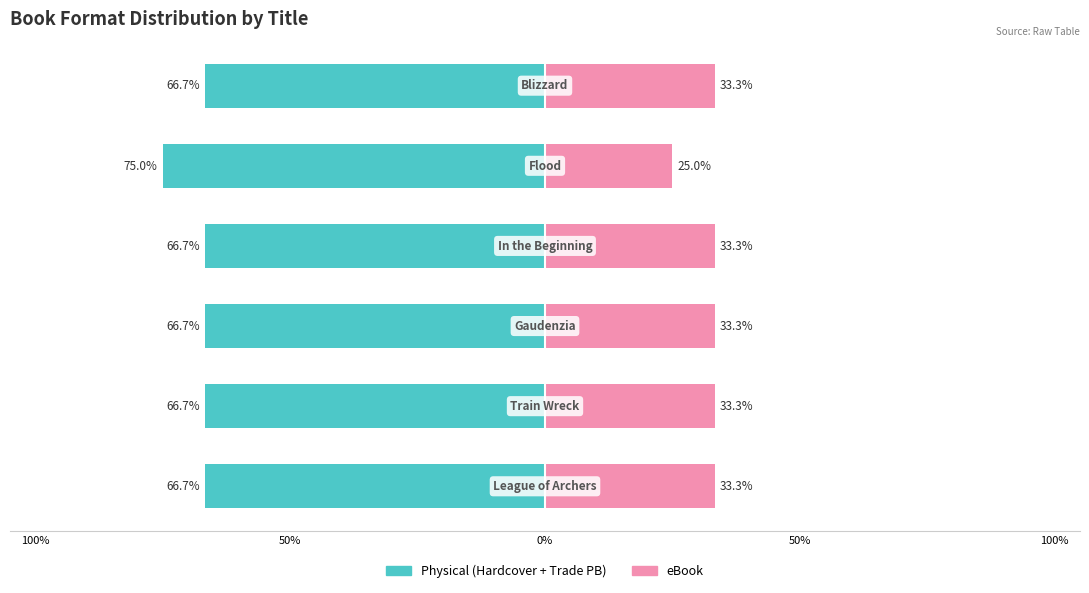

Does the chart contain stacked bars?

No